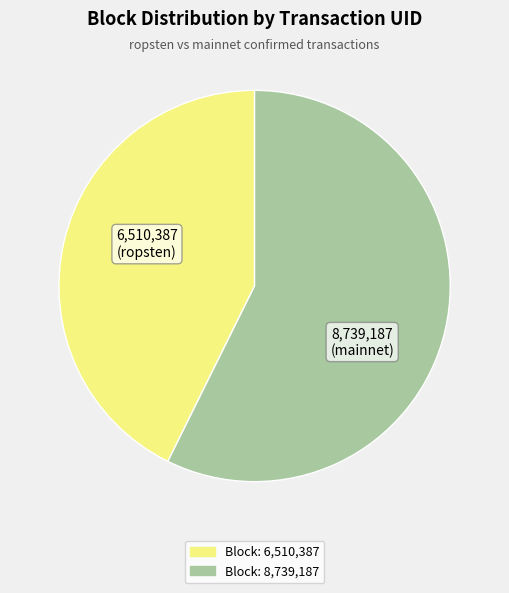

Which category has the biggest portion of the pie?

Block: 8,739,187